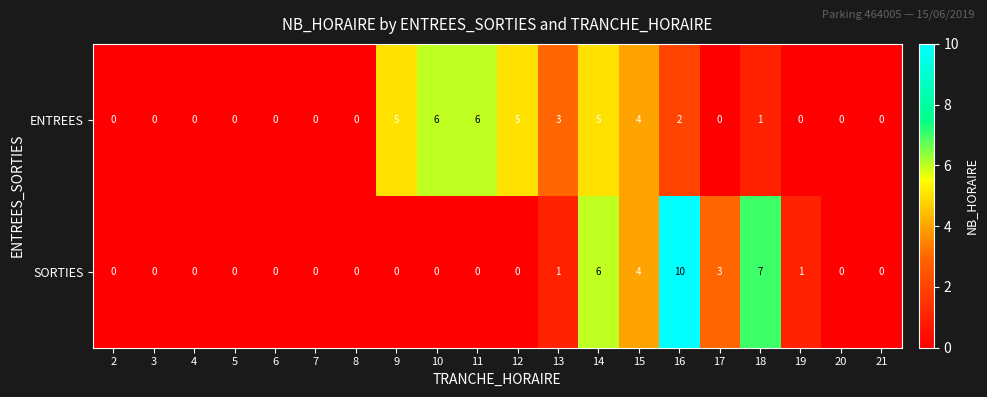

What is the difference between the maximum and minimum values in the ENTREES series?

6